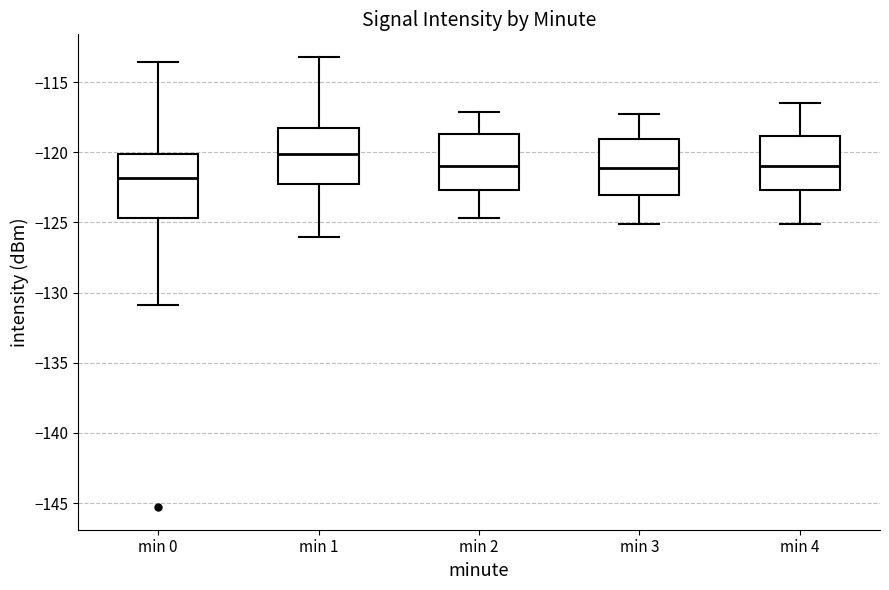

Reading left to right, read every box against the y-axis: the position of its median line, the range the box covers, and the ends of its whiskers. The values are not printed on the chart, so give them approximately, as read against the axis.

min 0: median -122.0, box -124.5 to -120.0, whiskers -131.0 to -113.5
min 1: median -120.0, box -122.0 to -118.5, whiskers -126.0 to -113.0
min 2: median -121.0, box -122.5 to -118.5, whiskers -124.5 to -117.0
min 3: median -121.0, box -123.0 to -119.0, whiskers -125.0 to -117.5
min 4: median -121.0, box -122.5 to -119.0, whiskers -125.0 to -116.5